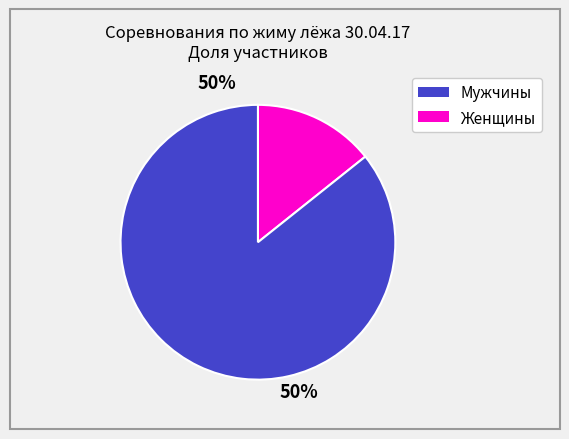

How many slices are in this pie chart?

2